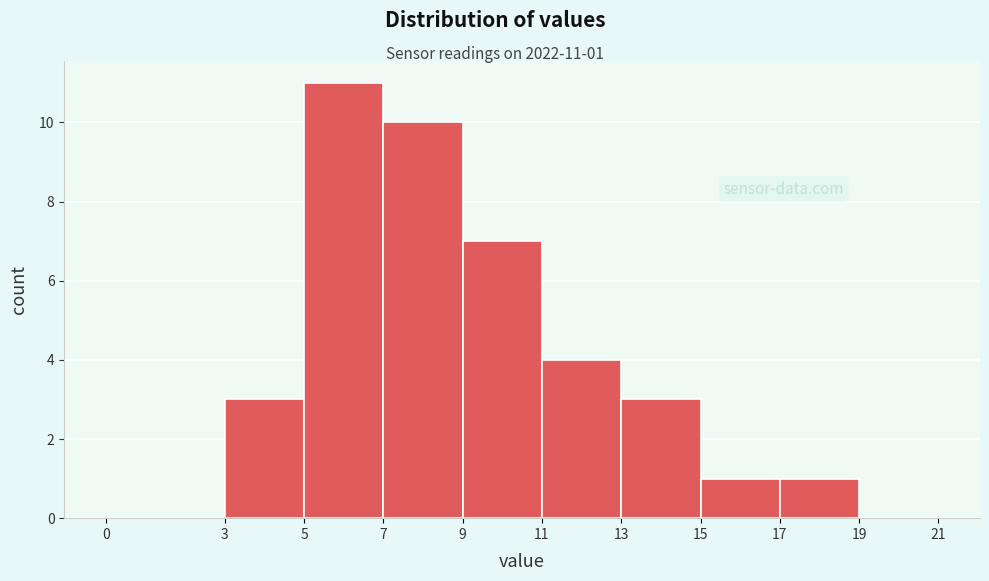

Which range on the x-axis has the tallest bar?

5 to 7